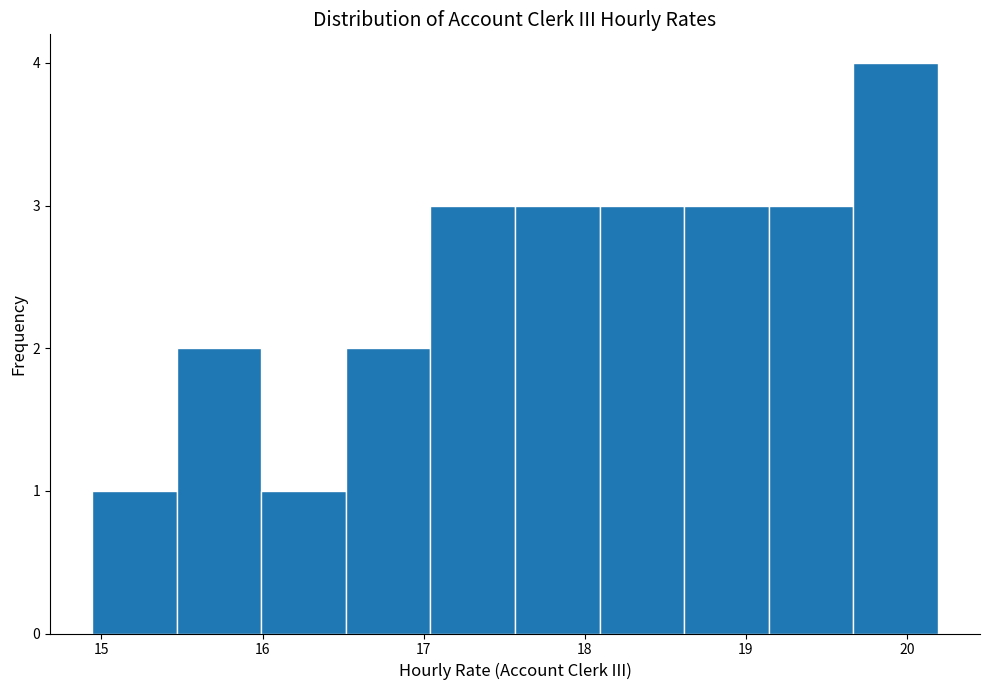

Reading left to right, list every bar in this chart as the range it spans on the x-axis followed by its height. Neither the bar edges nor the heights are printed on the chart, so give them approximately, as read against the axes.

14.9 to 15.5: 1
15.5 to 16.0: 2
16.0 to 16.5: 1
16.5 to 17.0: 2
17.0 to 17.6: 3
17.6 to 18.1: 3
18.1 to 18.6: 3
18.6 to 19.1: 3
19.1 to 19.7: 3
19.7 to 20.2: 4